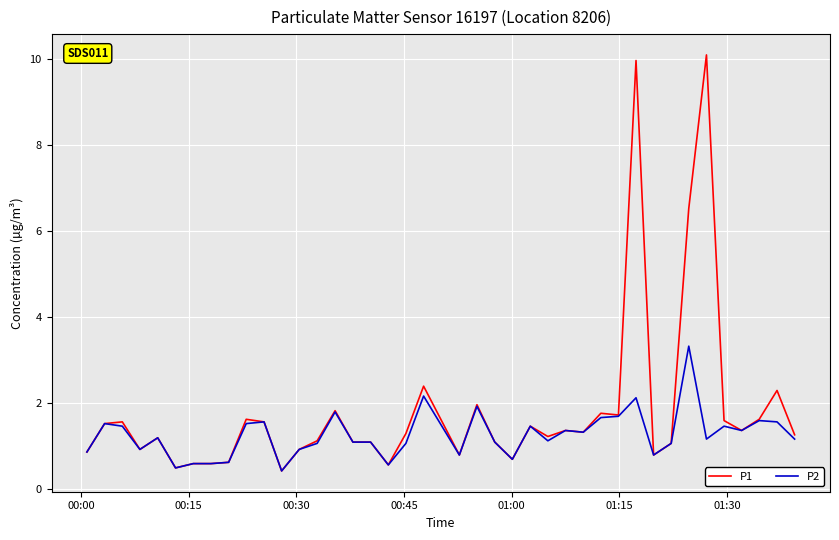

What is the smallest value displayed?

0.4